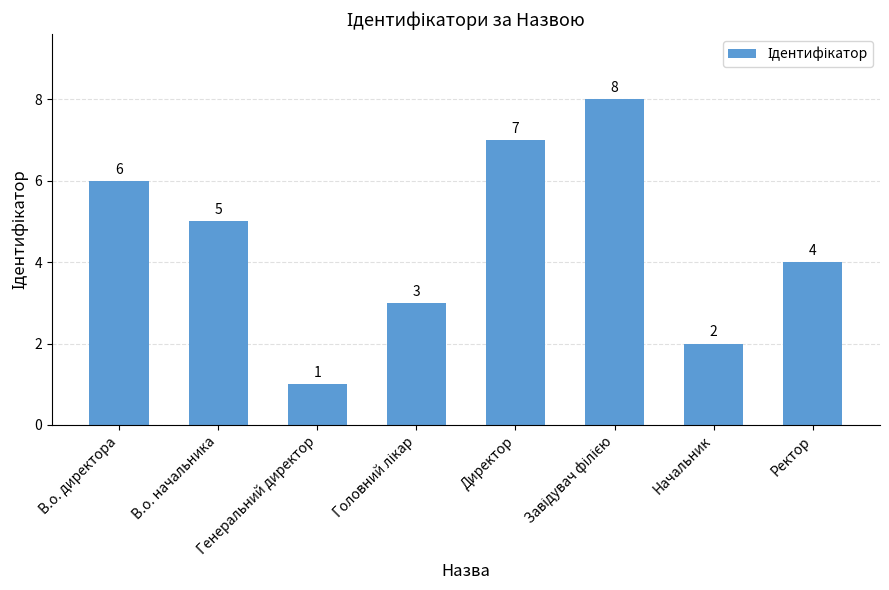

What is the difference between the maximum and minimum values?

7